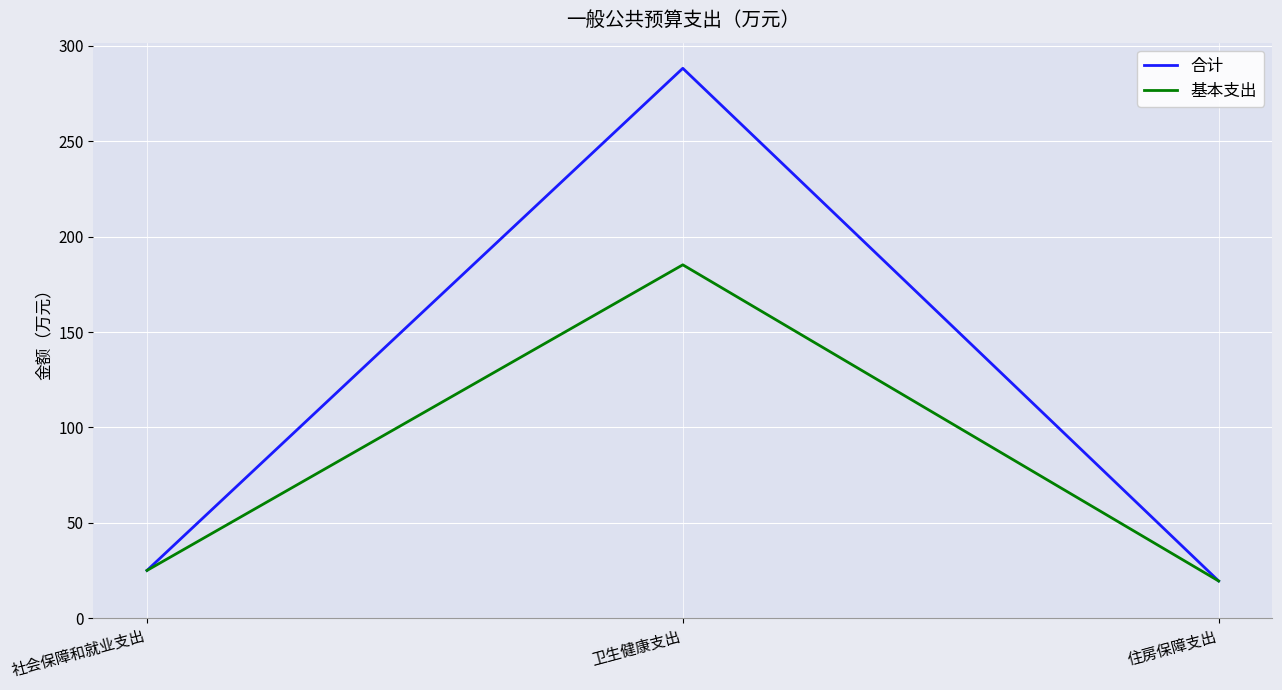

Which series has the widest spread of values?

合计